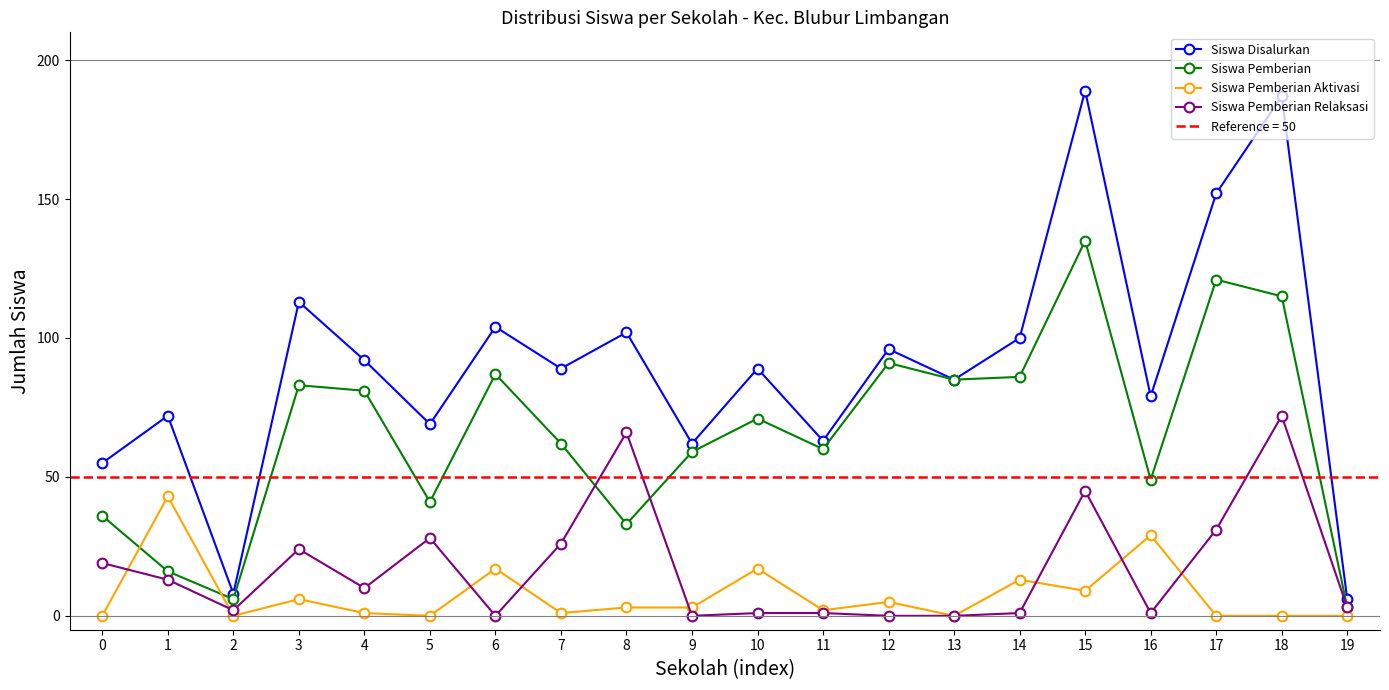

What is the total value across all series at 2?

16